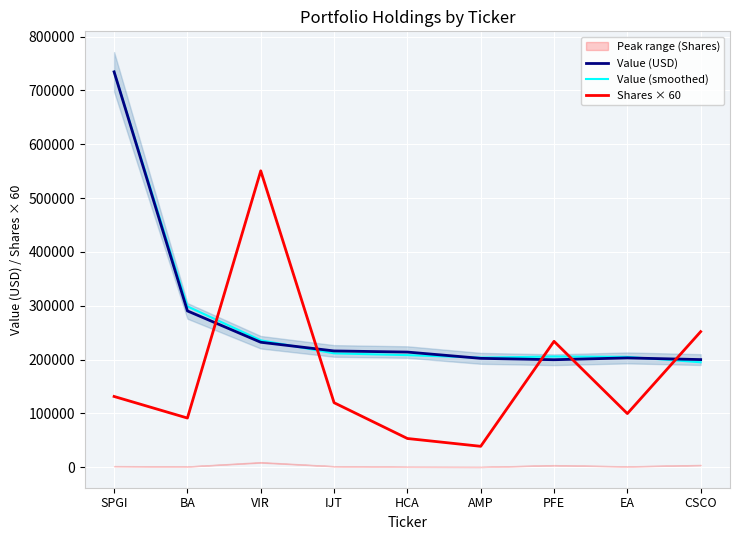

What are all the series names shown in the legend?

Value (USD), Value (smoothed), Shares × 60